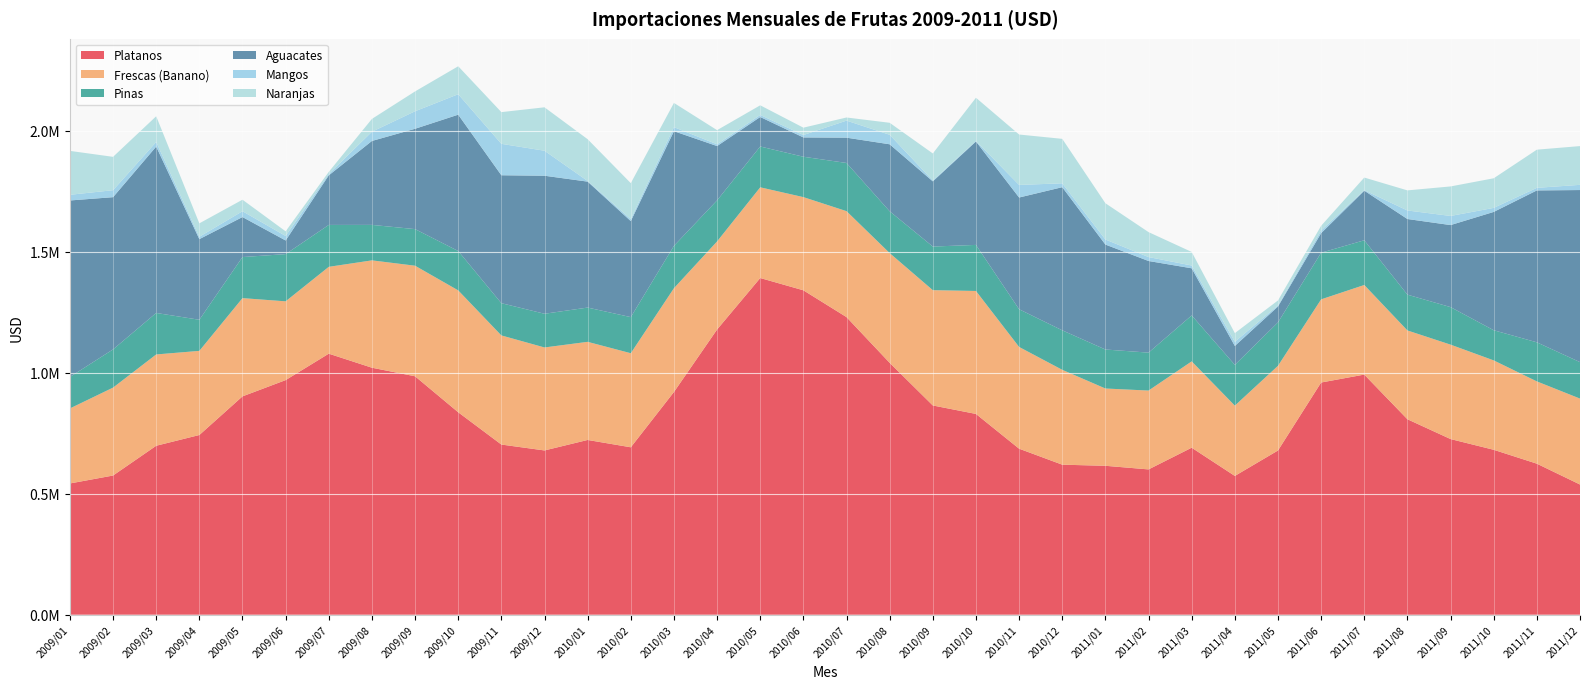

Reading left to right, what are all the values shown in this chart?

Platanos: 542323.3	575097.7	698134.3	742498.4	902147.6	969347.3	1078555.9	1020576.8	985184.4	836467.4	703129.8	678715.4	722068.2	691780.0	920317.5	1178429.5	1391165.8	1340416.3	1229668.9	1040752.7	864579.6	829573.4	685991.8	619913.0	615324.2	600375.2	690077.3	573455.4	678532.1	959398.8	992185.7	807655.6	725799.9	681464.9	624052.1	537964.7
Frescas (Banano): 309973.4	363246.7	377214.8	347650.9	405924.0	325486.0	358819.6	443504.5	456802.2	503595.9	450866.8	425528.7	405407.4	388621.7	428776.4	363913.8	374738.9	384988.8	437742.6	453439.8	476365.0	508083.5	420393.5	391945.4	319334.5	325808.9	356694.2	290409.0	349878.6	343585.8	370178.8	366832.8	390115.4	369321.8	339941.1	355026.5
Pinas: 130052.3	157827.7	171437.0	128508.5	169688.7	195082.5	173127.9	146578.2	151197.3	162697.8	133214.8	139222.7	141592.6	149178.0	175019.1	169716.6	168697.3	166806.7	199126.0	172743.3	180210.5	190304.0	155718.9	163195.3	161143.5	156707.2	189851.0	168454.0	179396.6	192635.2	184753.6	147937.9	155050.5	124650.0	161486.4	150635.0
Aguacates: 729226.5	629011.4	687497.4	333113.4	165270.5	56298.0	204838.1	346788.6	414613.2	563293.5	528551.7	570306.4	520334.9	396751.4	473661.8	224323.1	121864.1	79818.6	104505.8	276763.7	269387.6	427390.2	461672.2	591399.6	433549.5	378595.7	194730.1	78199.5	65632.4	80956.9	204887.0	312529.5	338929.8	488804.5	627593.7	711041.4
Mangos: 23435.8	28844.2	18965.0	9696.2	24102.1	18637.9	5758.3	38045.0	72379.2	84479.8	129801.1	103292.1	2668.0	8354.7	16717.5	7299.4	8559.0	9947.0	70489.4	39230.2	3578.3	2204.1	51992.4	16012.1	20935.7	16301.0	11518.8	17093.9	4635.3	10985.6	2092.6	35271.3	37701.2	16680.1	10715.0	21481.4
Naranjas: 181406.1	137824.6	106261.5	55554.4	47601.2	19217.9	8598.1	53071.1	81986.5	115525.3	131024.8	179427.4	172608.0	148400.8	100073.8	58441.4	39739.2	30390.4	12867.3	49622.3	111709.3	178404.4	208271.7	183681.4	149843.4	103043.2	56004.1	35842.3	20405.7	19391.3	52136.4	83015.9	121956.1	122337.4	157668.3	160094.6